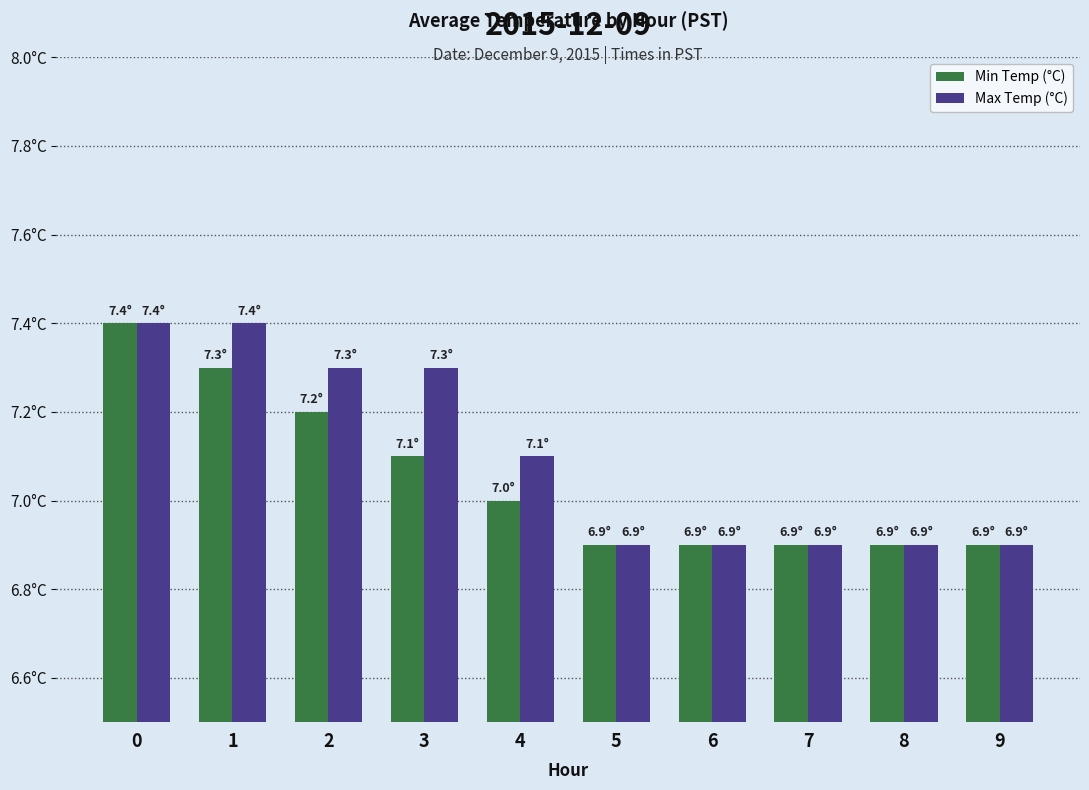

What is the value of the Max Temp (°C) bar at the 4th from the left?

7.3